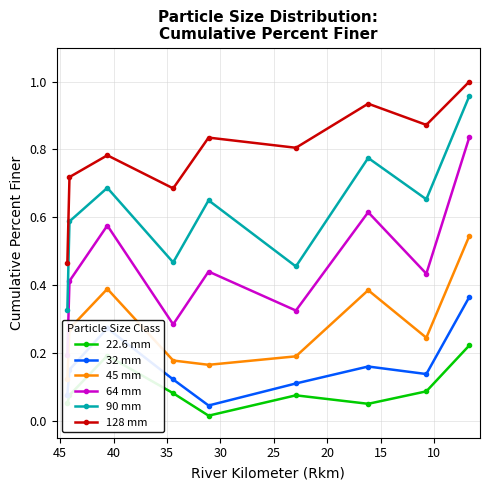

At 20, list the series in order from largest to smallest.

128 mm, 90 mm, 64 mm, 45 mm, 32 mm, 22.6 mm